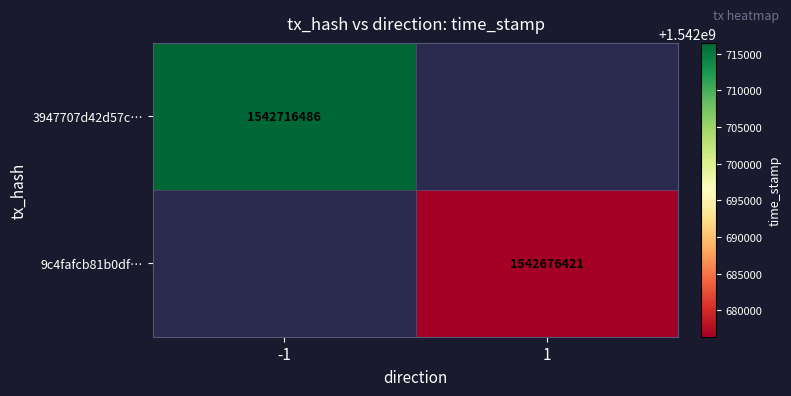

Is the value of 3947707d42d57c… at -1 greater than the value of 9c4fafcb81b0df… at 1?

Yes